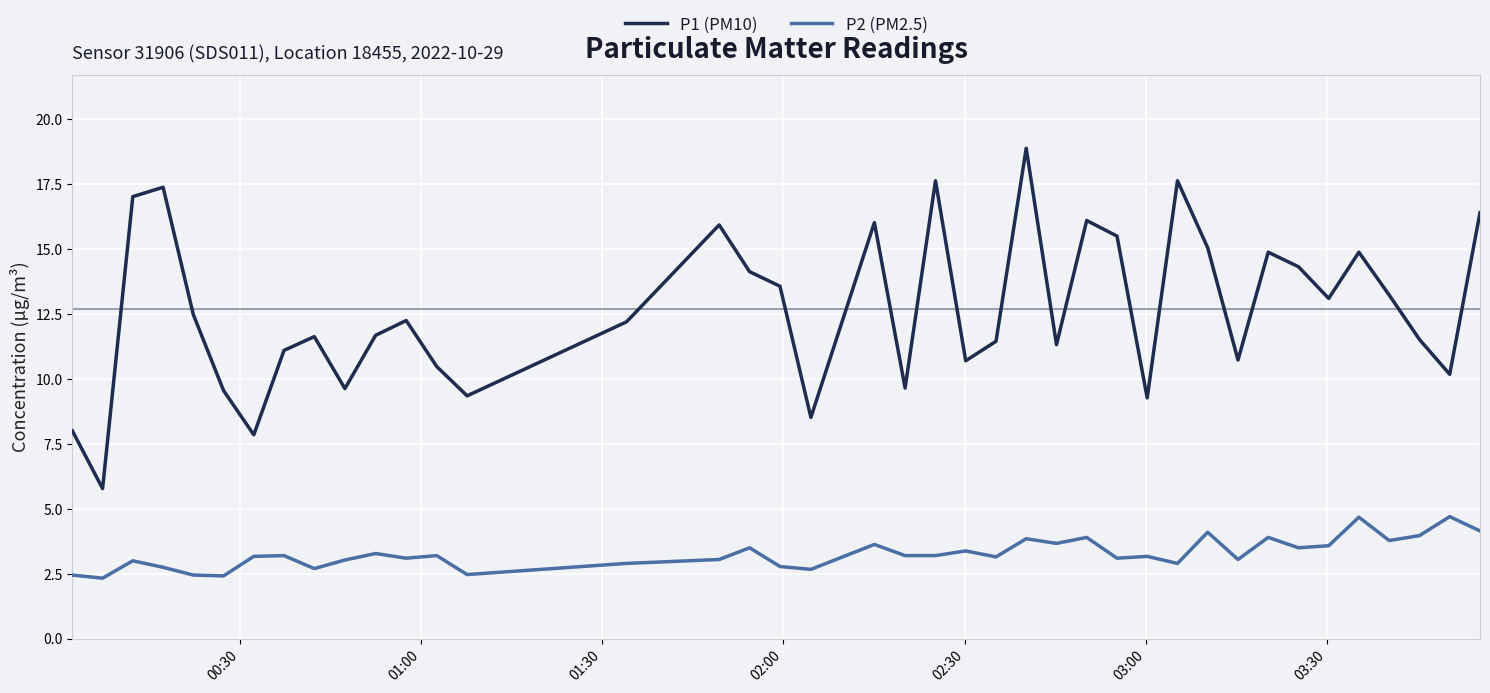

Which series has the widest spread of values?

P1 (PM10)